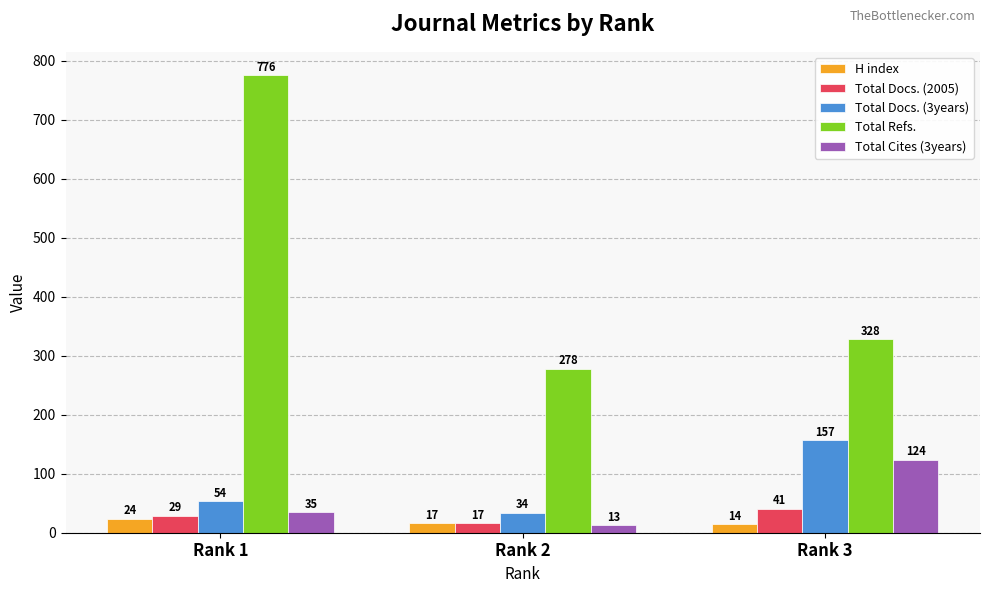

What are all the series names shown in the legend?

H index, Total Docs. (2005), Total Docs. (3years), Total Refs., Total Cites (3years)